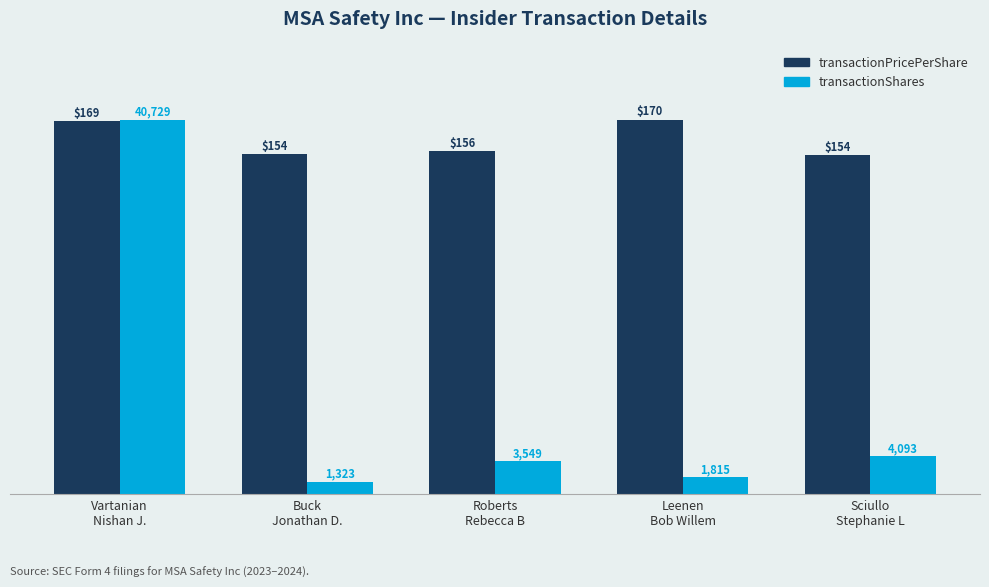

What is the maximum value shown in the chart?

170.0